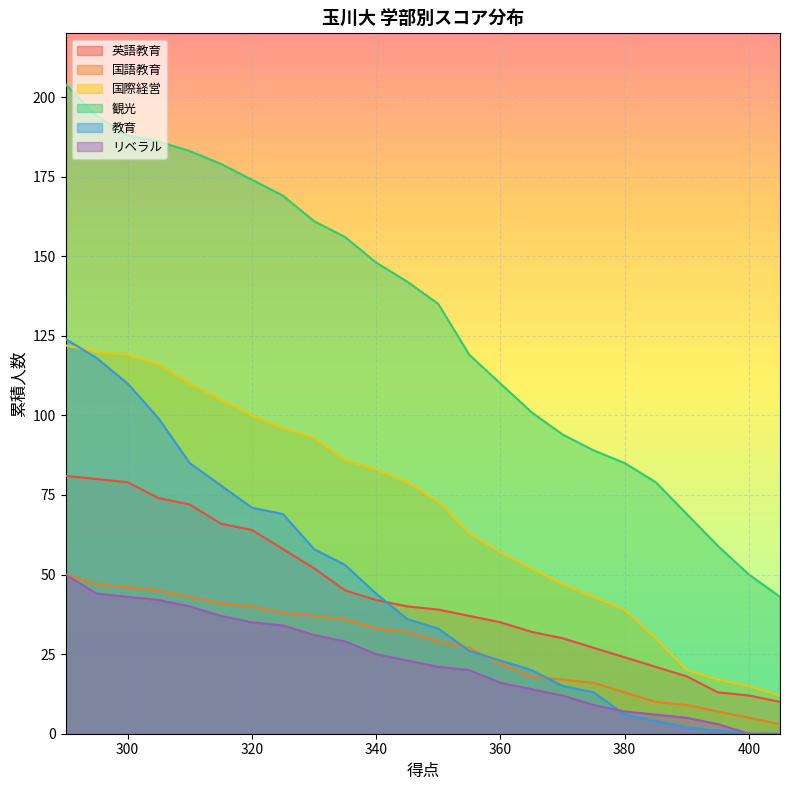

Is it true that 国際経営 equals 137 at 340?

False